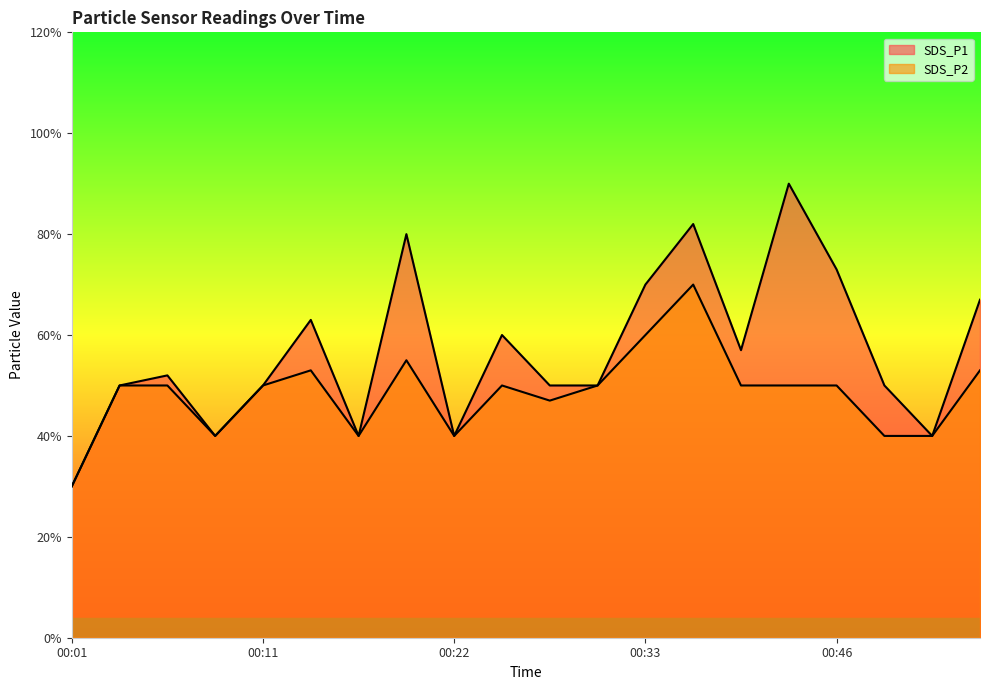

What is the greatest value displayed?

0.9